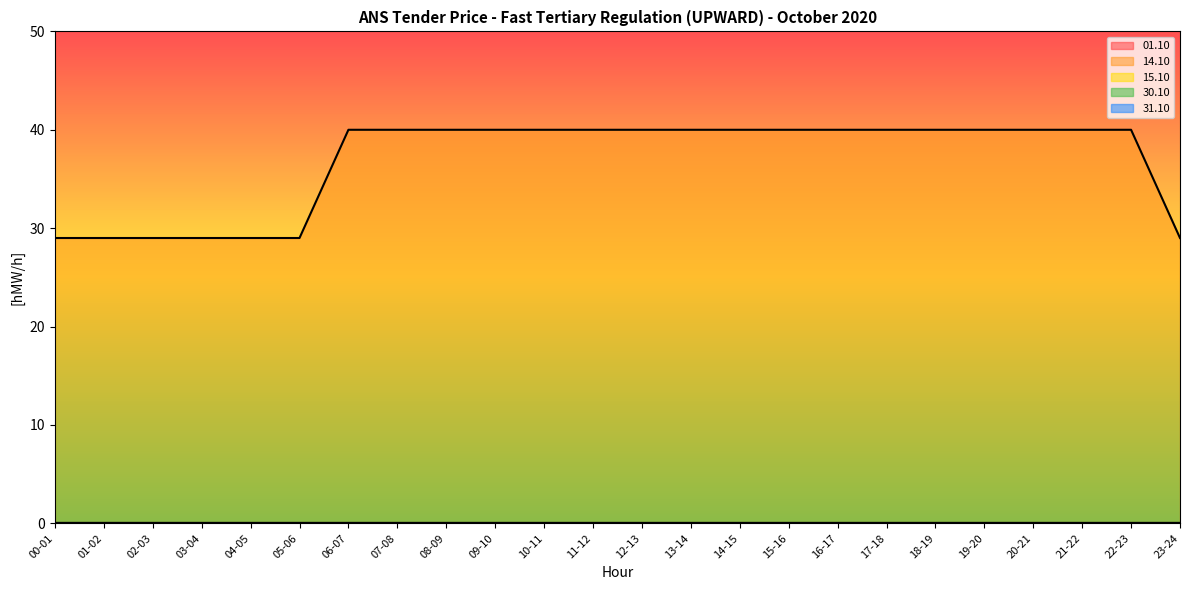

List the labels in order of 31.10 value, largest first.

00-01, 01-02, 02-03, 03-04, 04-05, 05-06, 06-07, 07-08, 08-09, 09-10, 10-11, 11-12, 12-13, 13-14, 14-15, 15-16, 16-17, 17-18, 18-19, 19-20, 20-21, 21-22, 22-23, 23-24